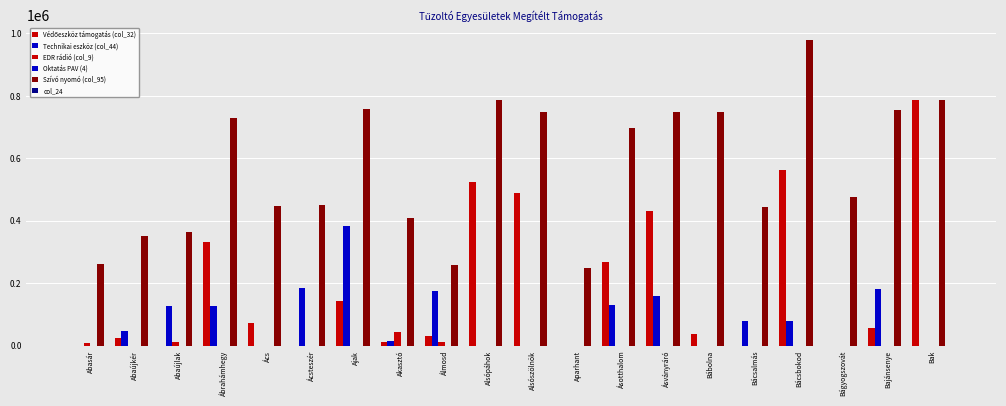

What is the total value across all series at Bak?

1575054